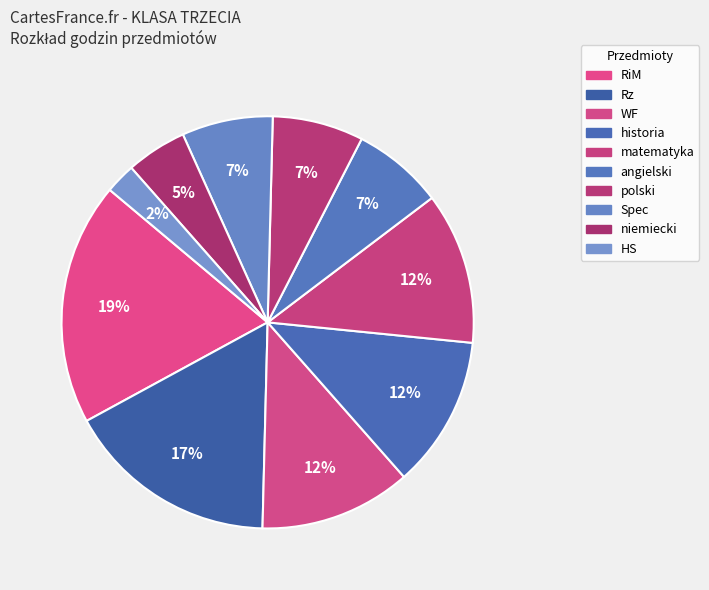

What percentage is the WF slice, to the nearest percent?

12%